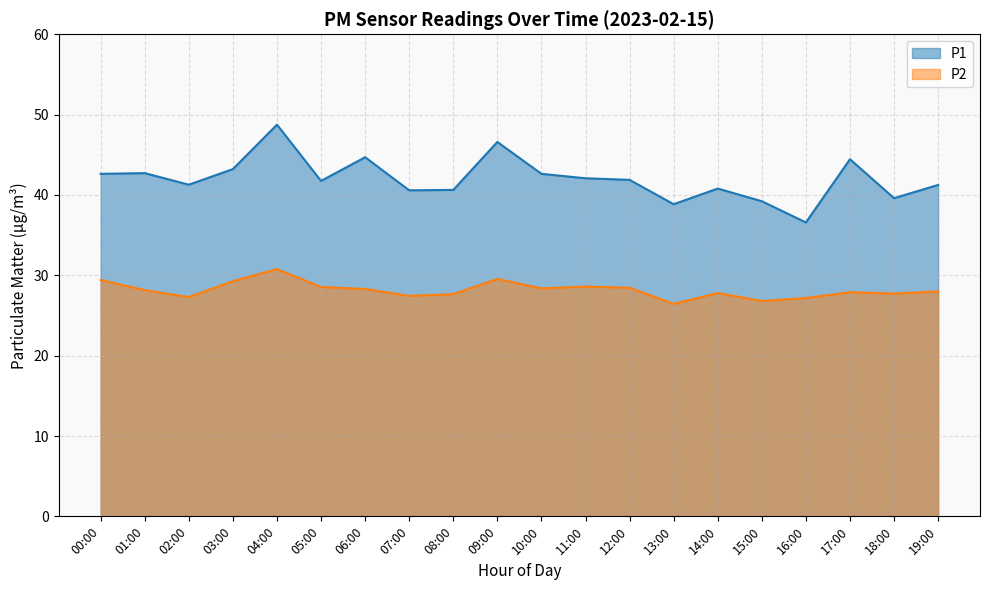

The value of P1 at 01:00 is 42.7. True or false?

True